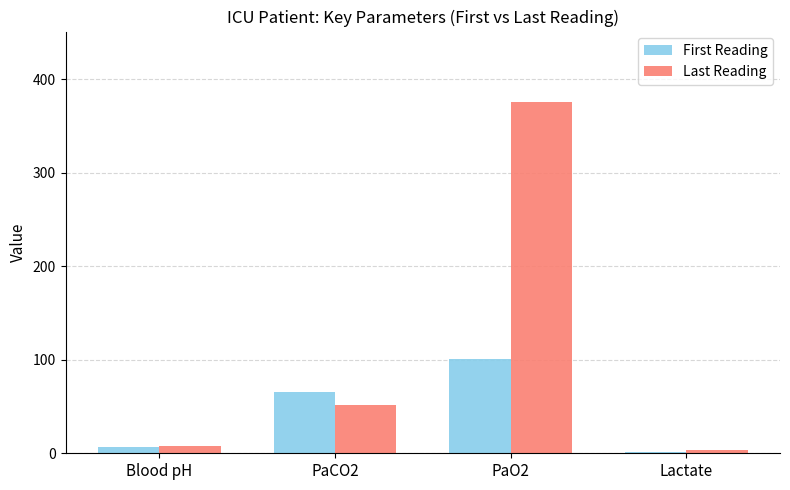

Read the First Reading value at PaCO2.

66.0